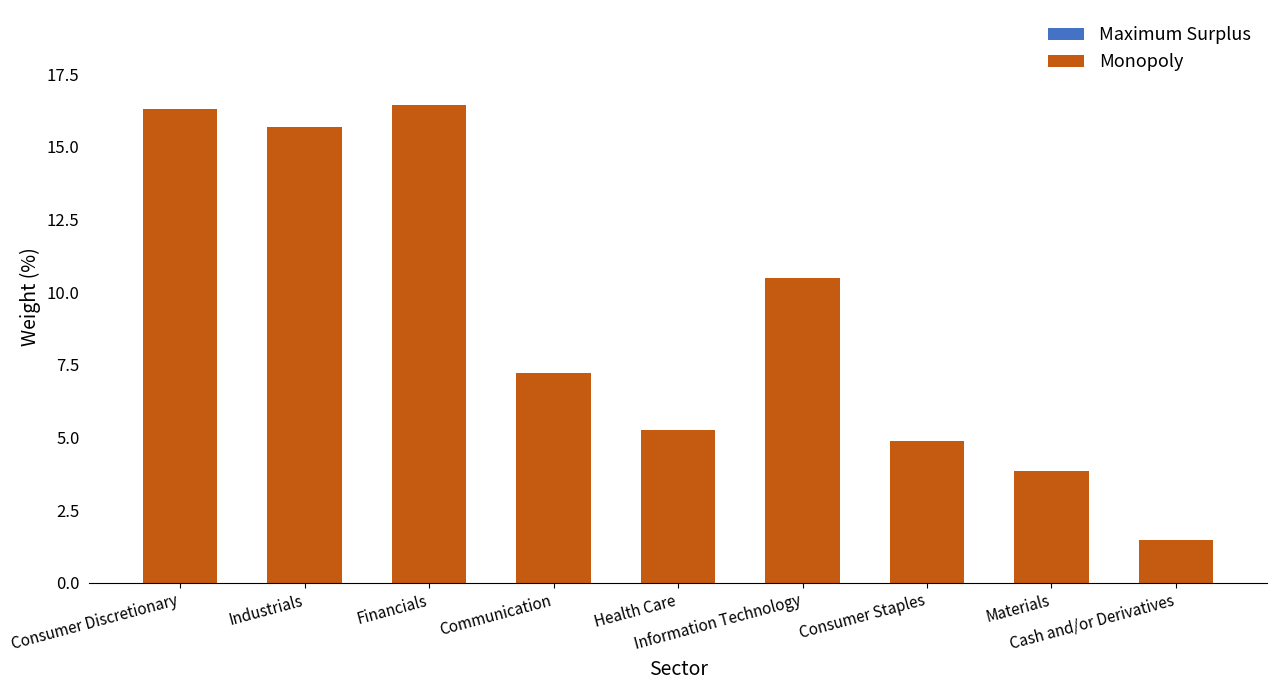

What is the smallest value displayed?

1.5